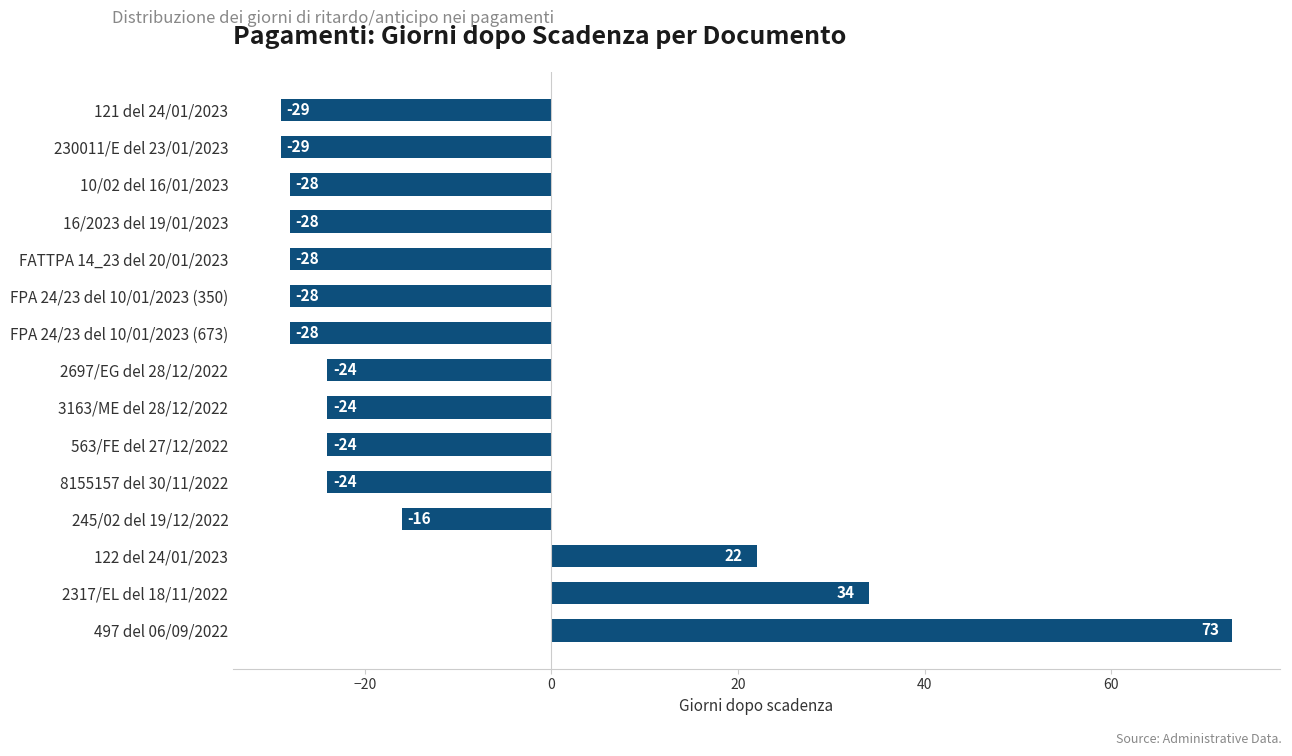

At which label is the value closest to 22?

122 del 24/01/2023